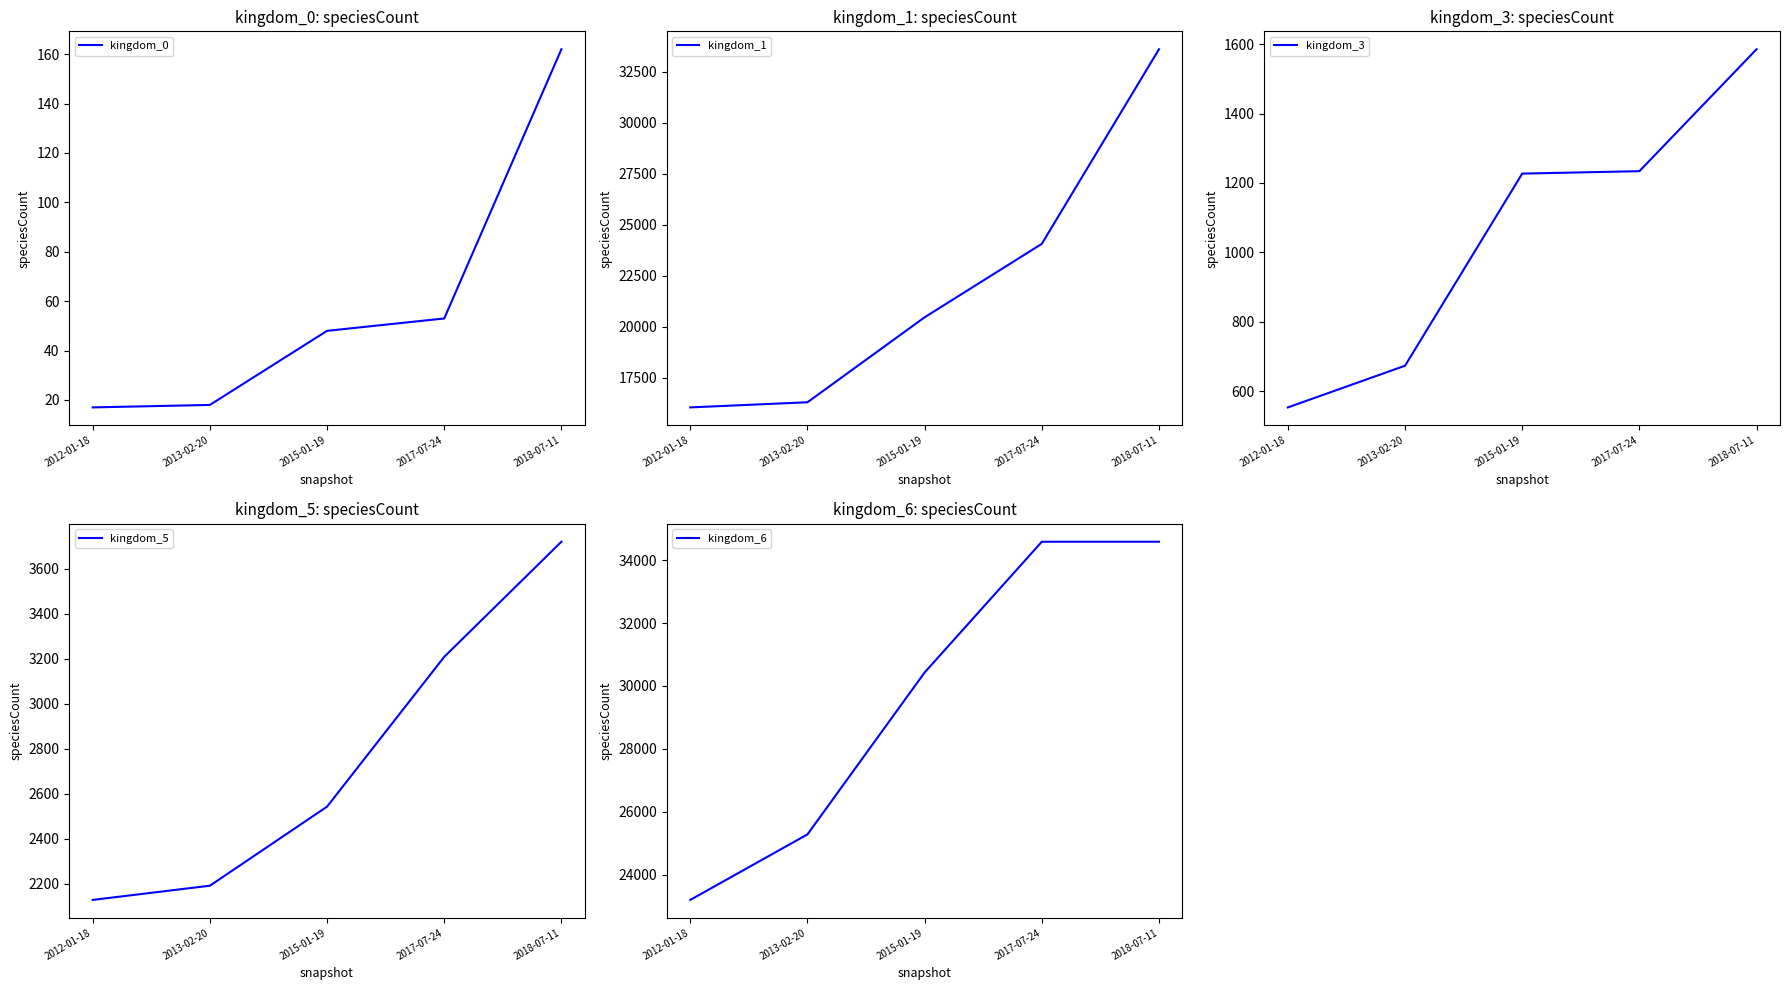

At which label does kingdom_3 reach its peak?

2018-07-11